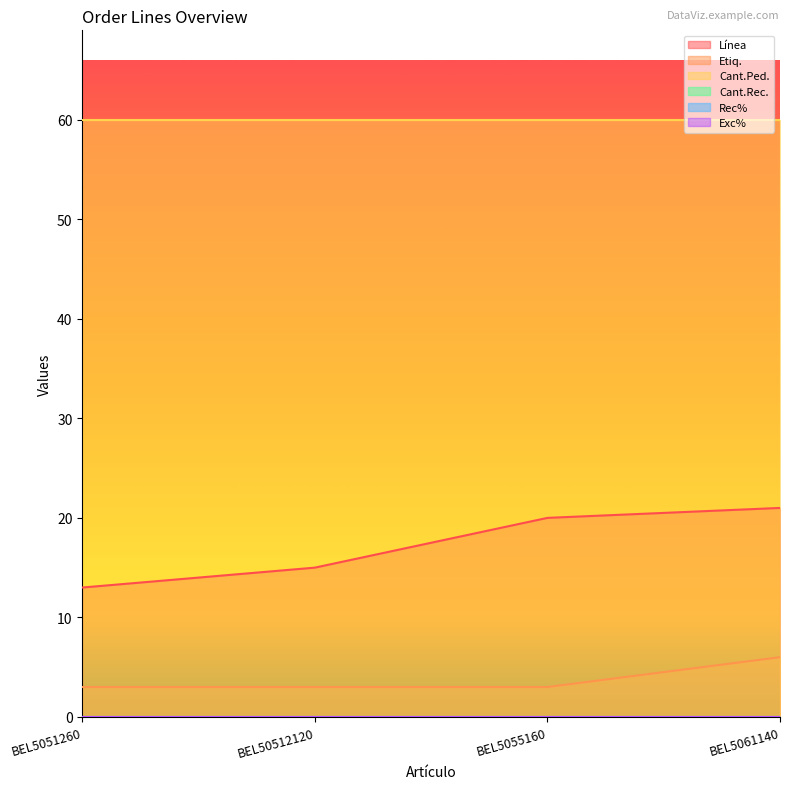

True or false: Cant.Rec. and Línea intersect in this chart.

False